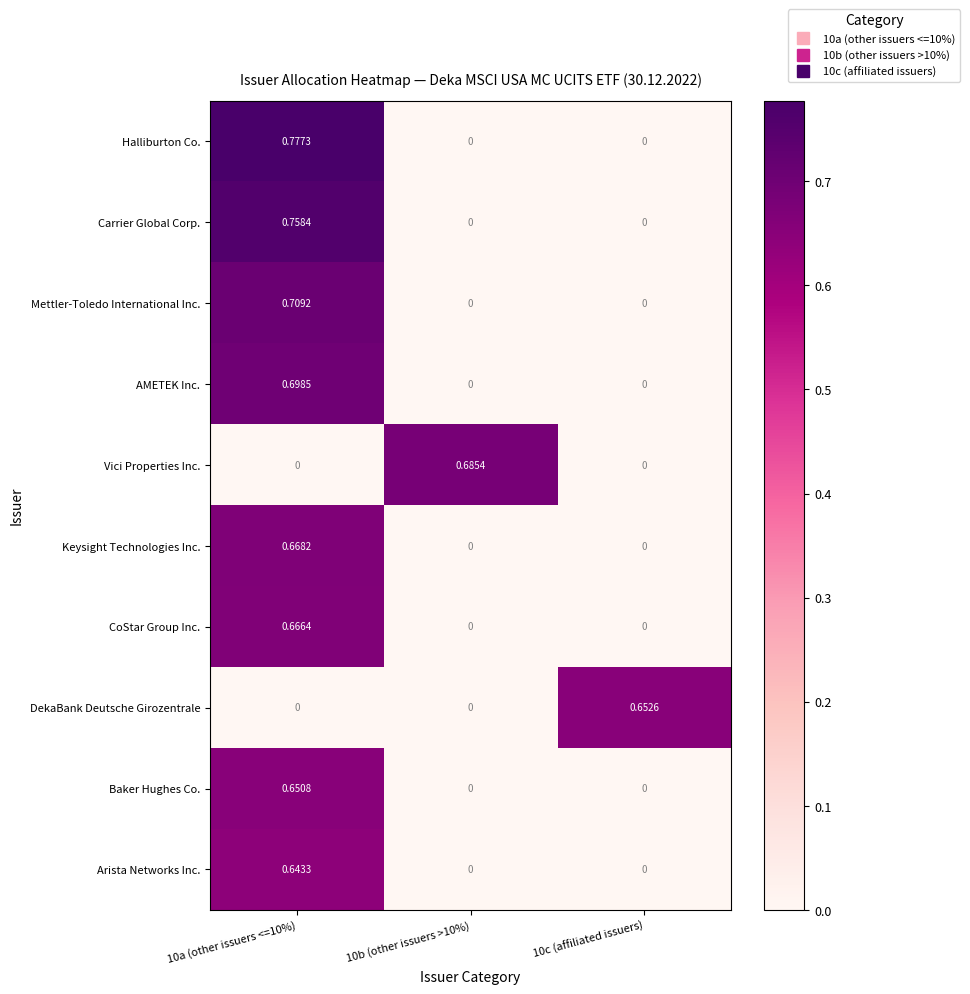

Rank the series by their maximum value, from lowest to highest.

Arista Networks Inc., Baker Hughes Co., DekaBank Deutsche Girozentrale, CoStar Group Inc., Keysight Technologies Inc., Vici Properties Inc., AMETEK Inc., Mettler-Toledo International Inc., Carrier Global Corp., Halliburton Co.